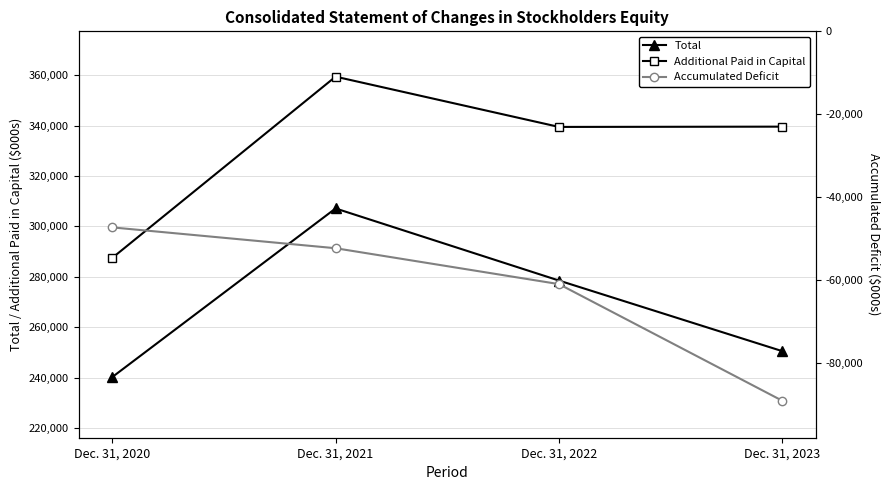

The value of Accumulated Deficit at Dec. 31, 2021 is -89173. True or false?

False